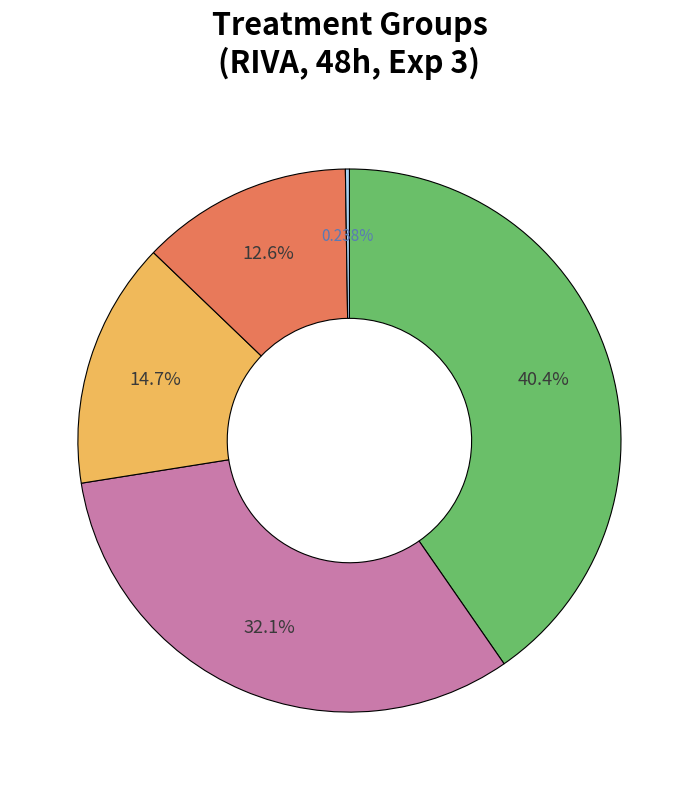

Is there any slice that represents more than half of the pie?

No